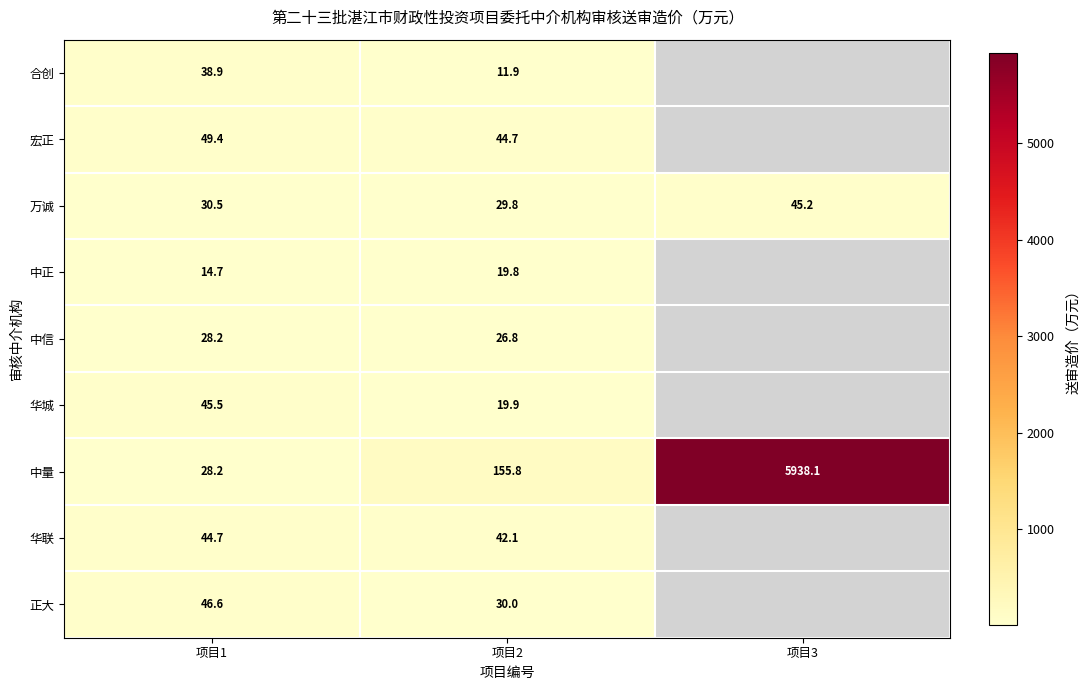

Which label corresponds to the largest value in the chart?

项目3